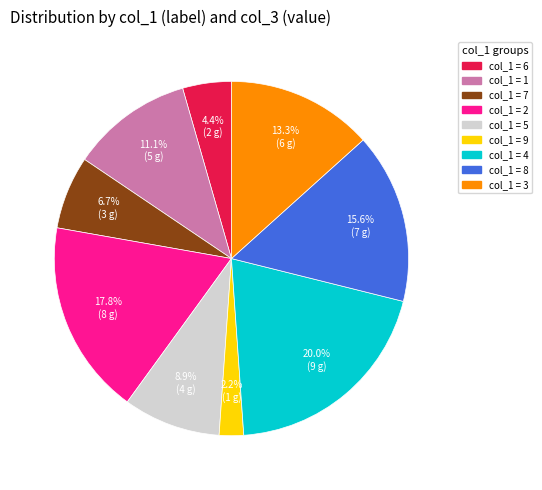

Is there any slice that represents more than half of the pie?

No